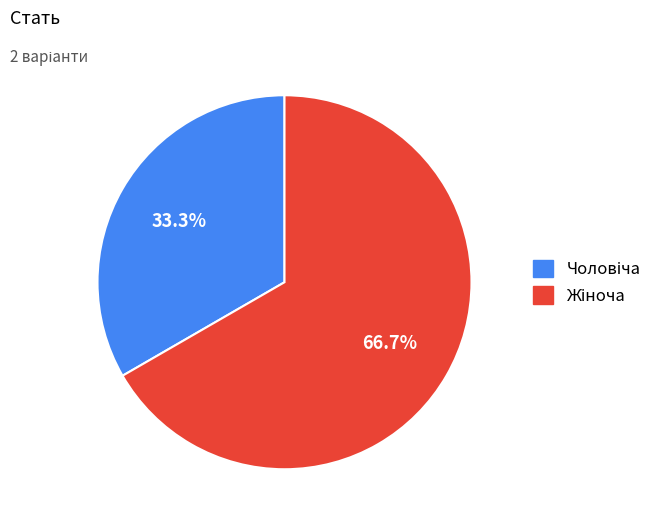

Count the number of slices in the pie.

2